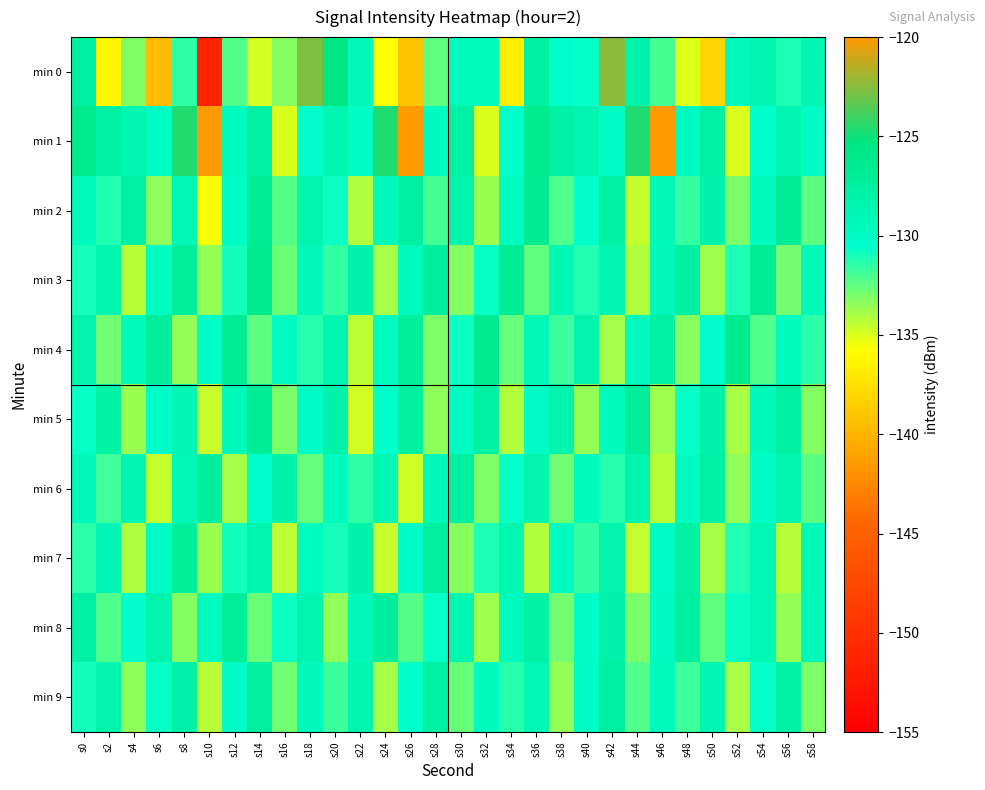

Reading left to right, what are all the values shown in this chart?

min 0: s0=-127.6	s2=-136.2	s4=-133.2	s6=-139.6	s8=-131.5	s10=-151.3	s12=-132.2	s14=-134.8	s16=-133.2	s18=-122.7	s20=-125.6	s22=-129.3	s24=-135.8	s26=-139.1	s28=-132.4	s30=-129.6	s32=-129.5	s34=-136.7	s36=-127.6	s38=-130.5	s40=-130.6	s42=-122.5	s44=-128.1	s46=-131.9	s48=-135.1	s50=-138.1	s52=-129.5	s54=-128.7	s56=-131.1	s58=-128.7
min 1: s0=-126.3	s2=-127.7	s4=-128.6	s6=-130.1	s8=-124.6	s10=-141.5	s12=-129.8	s14=-127.8	s16=-135.0	s18=-130.5	s20=-128.6	s22=-130.1	s24=-124.6	s26=-141.5	s28=-129.8	s30=-127.8	s32=-135.0	s34=-130.5	s36=-126.3	s38=-127.7	s40=-128.6	s42=-130.1	s44=-124.6	s46=-141.5	s48=-129.8	s50=-127.8	s52=-135.0	s54=-130.5	s56=-128.6	s58=-130.1
min 2: s0=-129.5	s2=-131.2	s4=-127.8	s6=-133.4	s8=-128.9	s10=-135.6	s12=-130.1	s14=-126.7	s16=-132.3	s18=-128.5	s20=-130.8	s22=-134.2	s24=-129.3	s26=-127.6	s28=-131.9	s30=-128.4	s32=-133.7	s34=-129.8	s36=-126.5	s38=-132.1	s40=-130.4	s42=-127.9	s44=-134.5	s46=-129.1	s48=-131.6	s50=-128.2	s52=-133.0	s54=-129.7	s56=-126.8	s58=-132.4
min 3: s0=-131.0	s2=-128.5	s4=-134.3	s6=-129.8	s8=-127.2	s10=-133.6	s12=-130.9	s14=-126.4	s16=-132.7	s18=-129.3	s20=-131.5	s22=-128.1	s24=-134.0	s26=-129.6	s28=-127.4	s30=-133.2	s32=-130.7	s34=-126.9	s36=-132.5	s38=-129.0	s40=-131.2	s42=-128.7	s44=-134.1	s46=-129.4	s48=-127.6	s50=-133.8	s52=-131.1	s54=-126.6	s56=-132.9	s58=-129.2
min 4: s0=-128.3	s2=-132.8	s4=-129.6	s6=-127.1	s8=-133.5	s10=-130.2	s12=-126.7	s14=-132.4	s16=-129.9	s18=-131.3	s20=-128.6	s22=-134.4	s24=-129.7	s26=-127.3	s28=-133.1	s30=-130.8	s32=-126.5	s34=-132.6	s36=-129.1	s38=-131.7	s40=-128.4	s42=-133.9	s44=-129.5	s46=-127.8	s48=-133.3	s50=-130.5	s52=-126.3	s54=-132.2	s56=-129.8	s58=-131.4
min 5: s0=-130.6	s2=-127.9	s4=-133.7	s6=-130.3	s8=-128.8	s10=-134.6	s12=-129.4	s14=-127.0	s16=-133.0	s18=-130.1	s20=-128.2	s22=-134.8	s24=-130.5	s26=-127.5	s28=-133.4	s30=-129.9	s32=-127.7	s34=-134.2	s36=-130.0	s38=-128.4	s40=-133.6	s42=-129.6	s44=-127.2	s46=-133.8	s48=-130.7	s50=-128.0	s52=-134.0	s54=-129.3	s56=-127.6	s58=-133.2
min 6: s0=-129.2	s2=-131.8	s4=-128.7	s6=-134.5	s8=-129.1	s10=-127.4	s12=-133.9	s14=-130.4	s16=-128.1	s18=-132.6	s20=-129.8	s22=-131.5	s24=-128.9	s26=-134.7	s28=-129.3	s30=-127.6	s32=-133.1	s34=-130.6	s36=-128.3	s38=-132.8	s40=-129.5	s42=-131.3	s44=-128.5	s46=-134.3	s48=-129.7	s50=-127.8	s52=-133.5	s54=-130.2	s56=-128.6	s58=-132.4
min 7: s0=-131.4	s2=-128.8	s4=-134.1	s6=-130.0	s8=-127.3	s10=-133.7	s12=-130.9	s14=-128.5	s16=-134.4	s18=-129.6	s20=-131.0	s22=-128.2	s24=-134.6	s26=-130.3	s28=-127.5	s30=-133.3	s32=-131.1	s34=-128.7	s36=-134.2	s38=-129.8	s40=-131.6	s42=-128.3	s44=-134.5	s46=-130.1	s48=-127.7	s50=-133.9	s52=-131.2	s54=-128.9	s56=-134.3	s58=-129.4
min 8: s0=-127.8	s2=-132.1	s4=-130.5	s6=-128.4	s8=-133.2	s10=-129.7	s12=-127.1	s14=-132.7	s16=-130.8	s18=-128.6	s20=-133.5	s22=-129.2	s24=-127.4	s26=-132.3	s28=-130.6	s30=-128.7	s32=-133.8	s34=-129.5	s36=-127.9	s38=-132.9	s40=-130.3	s42=-128.1	s44=-133.0	s46=-129.9	s48=-127.6	s50=-132.5	s52=-130.7	s54=-128.9	s56=-133.6	s58=-129.3
min 9: s0=-130.9	s2=-128.3	s4=-133.4	s6=-130.7	s8=-128.0	s10=-134.3	s12=-130.0	s14=-127.5	s16=-132.8	s18=-129.4	s20=-131.7	s22=-128.6	s24=-133.9	s26=-130.4	s28=-127.8	s30=-132.6	s32=-129.7	s34=-131.3	s36=-128.9	s38=-133.6	s40=-130.1	s42=-127.6	s44=-132.2	s46=-129.5	s48=-131.8	s50=-128.8	s52=-134.0	s54=-130.6	s56=-127.9	s58=-133.1